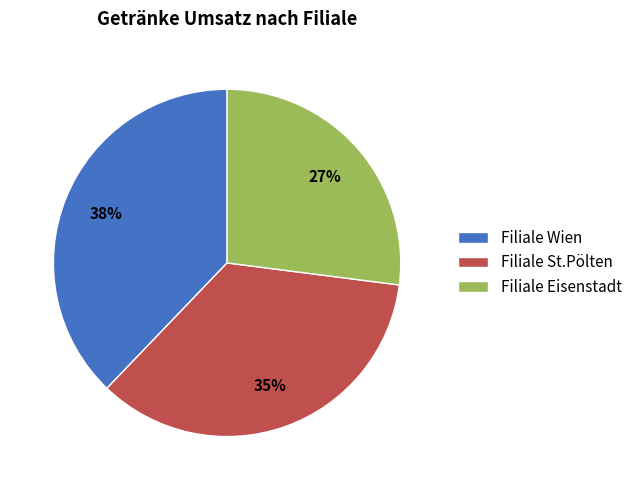

What is the smallest slice in the pie chart?

Filiale Eisenstadt